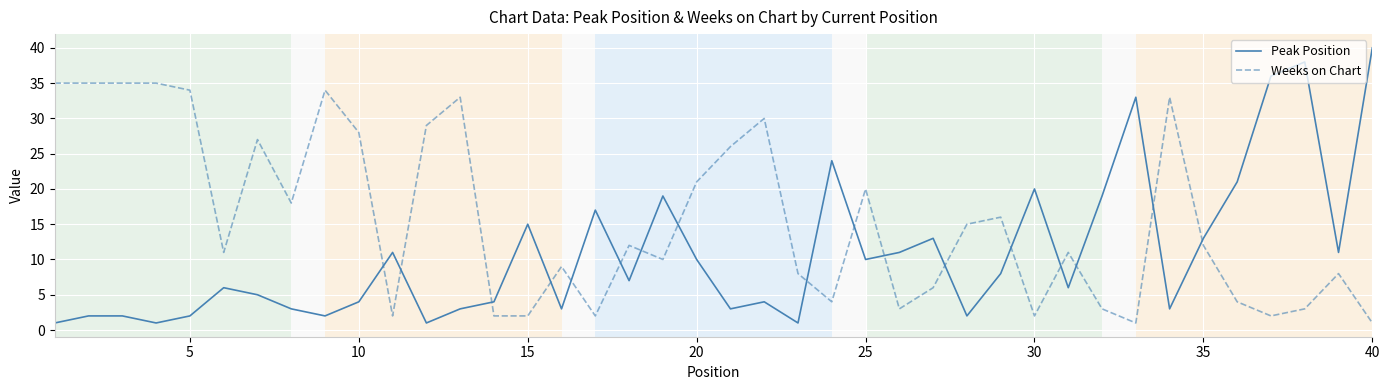

Which series ends up on top after the final intersection of Weeks on Chart and Peak Position?

Peak Position